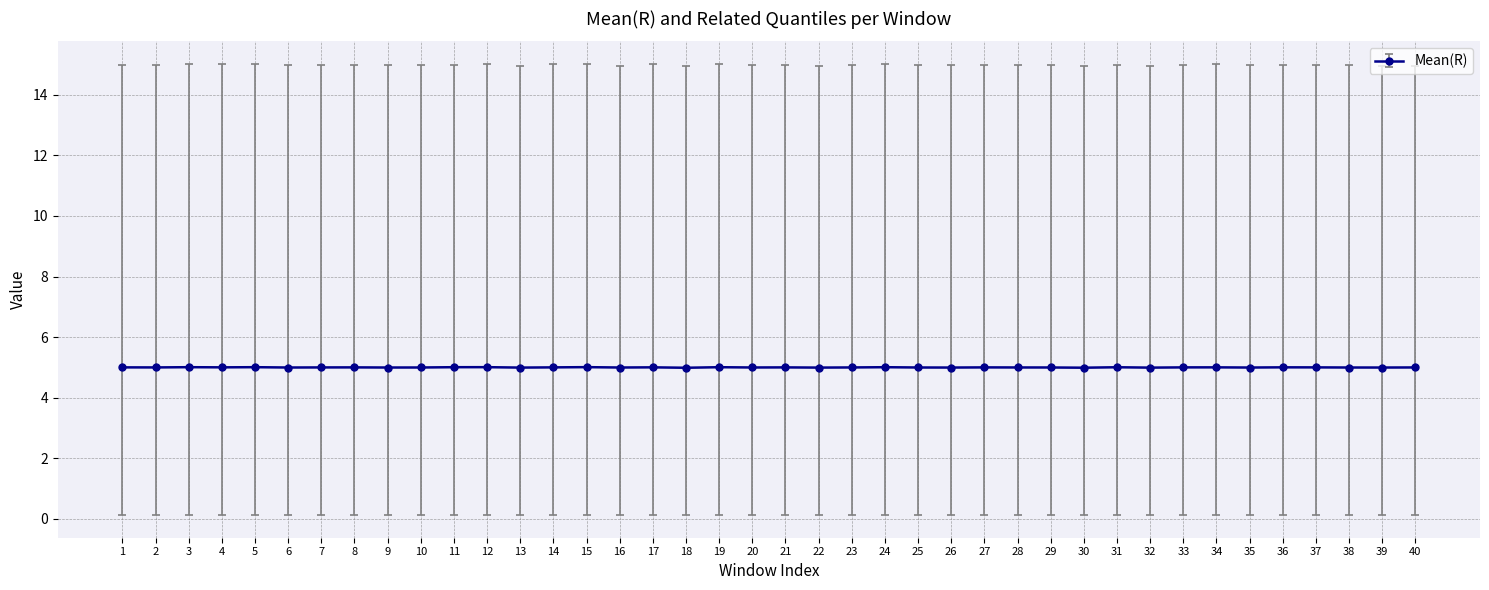

What is the value of the 30th point from the left?

5.0